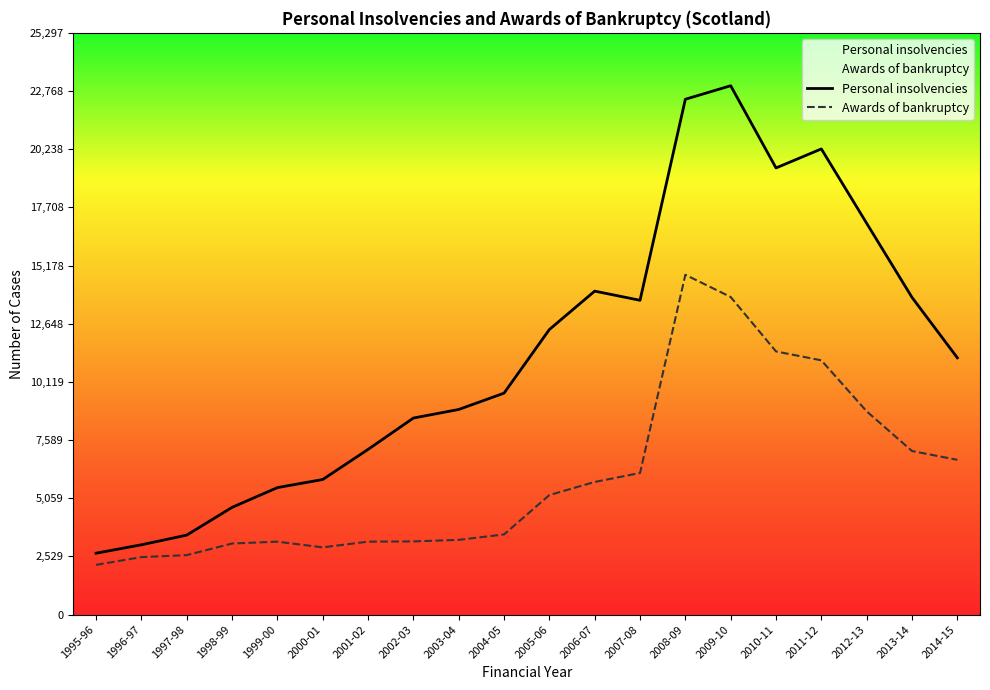

The value of Awards of bankruptcy at 1995-96 is 2162. True or false?

True